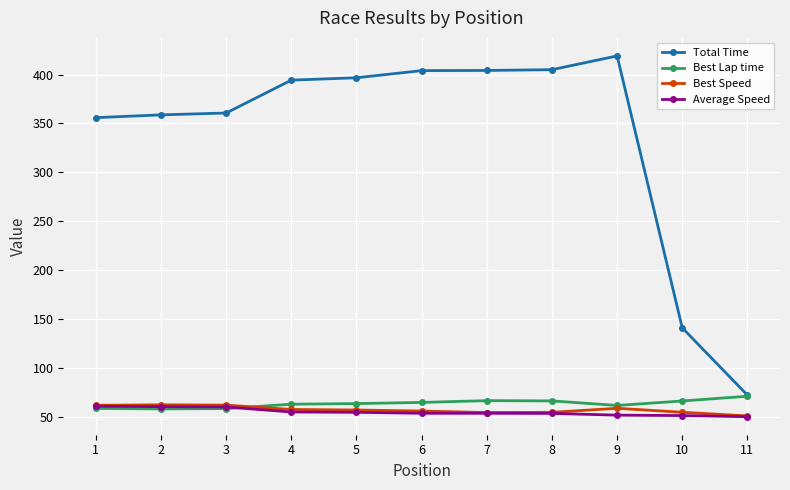

Does the chart have visible grid lines?

Yes